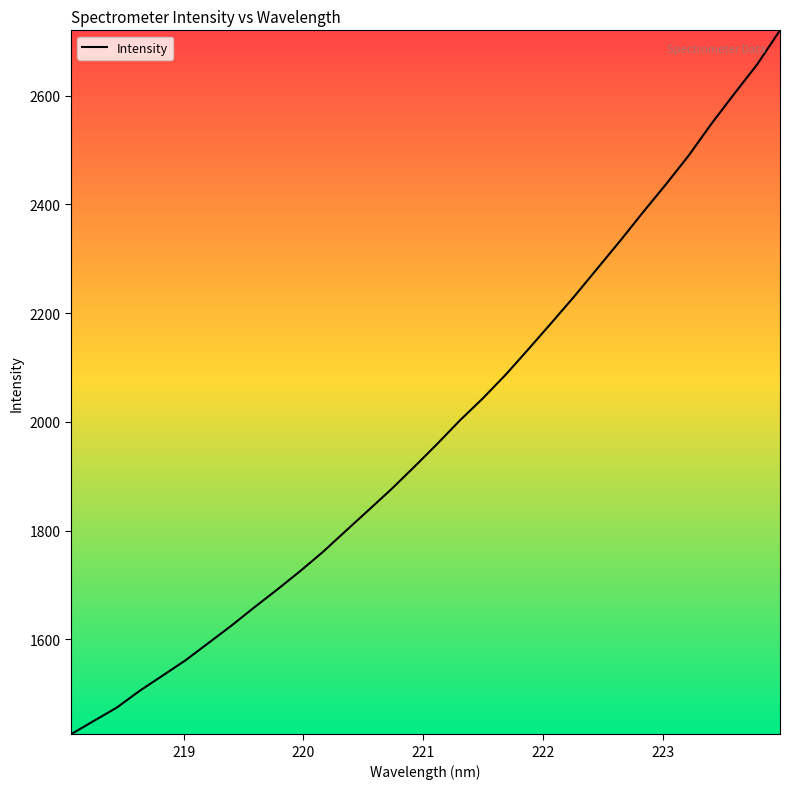

How many values are below 1959?

16